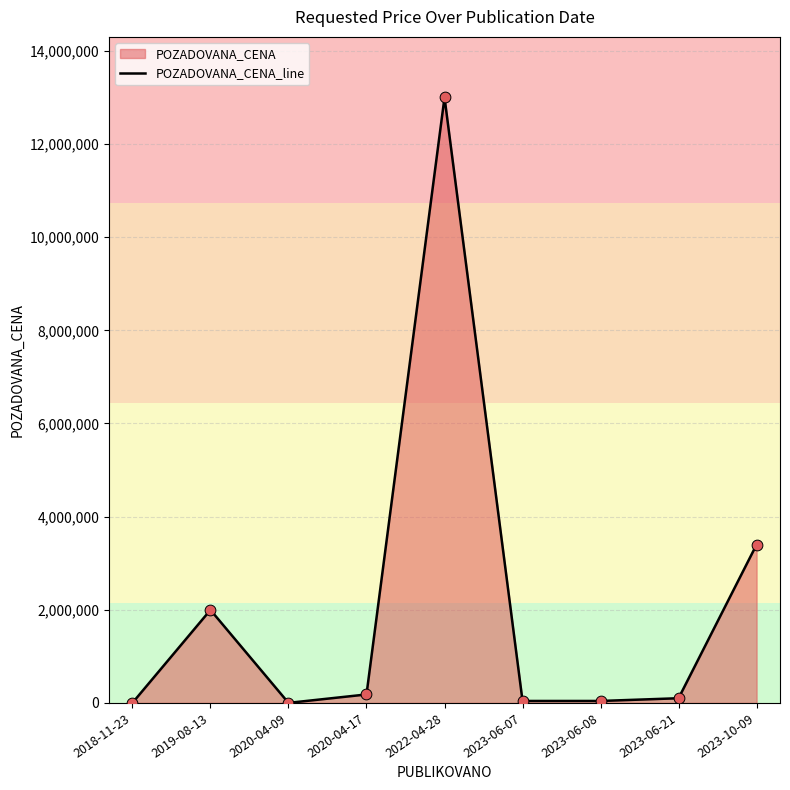

Between 2020-04-09 and 2020-04-17, which is larger?

2020-04-17